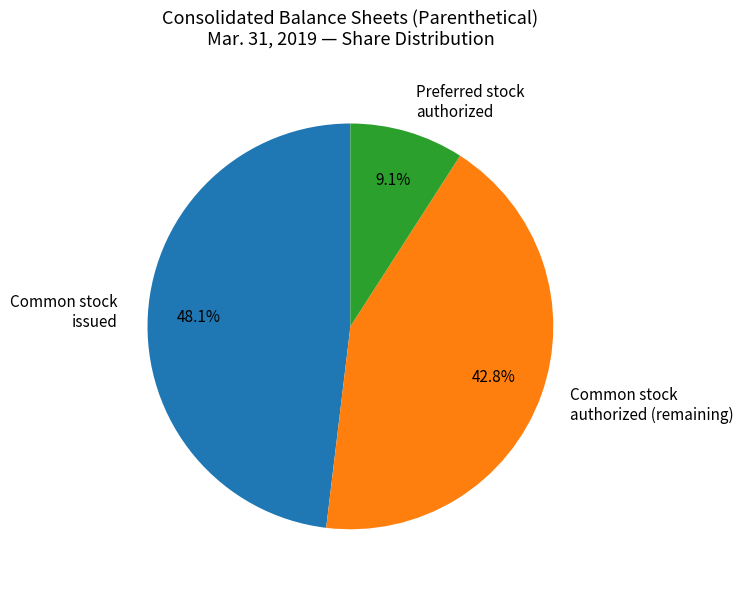

Is there a majority slice in this chart?

No